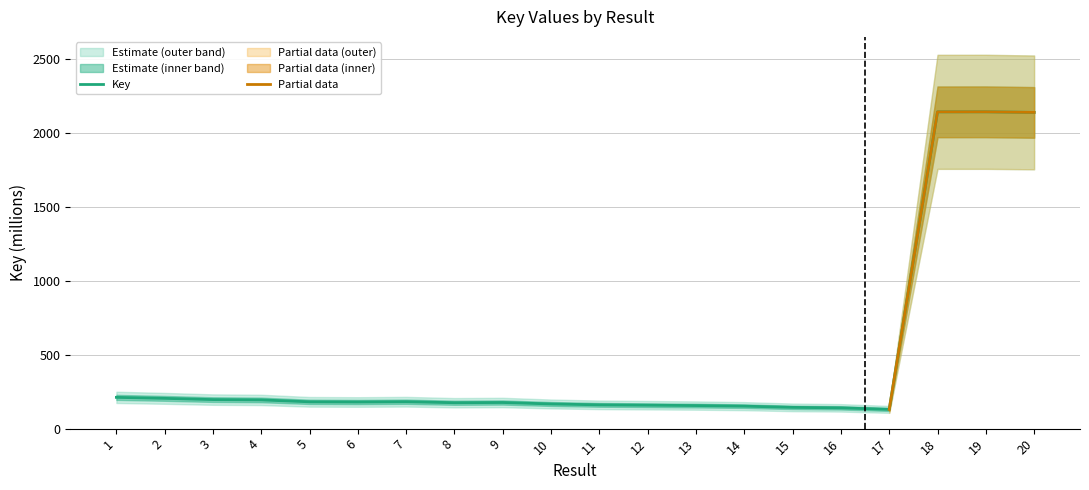

At which label is the value closest to 1136?

1